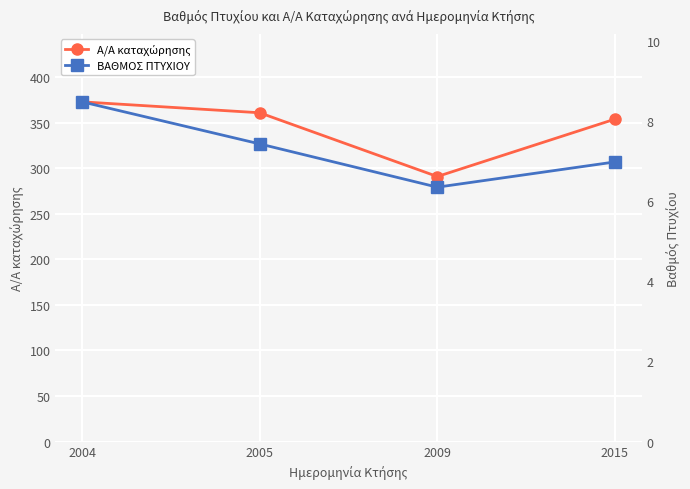

At which label does Α/Α καταχώρησης reach its peak?

2004